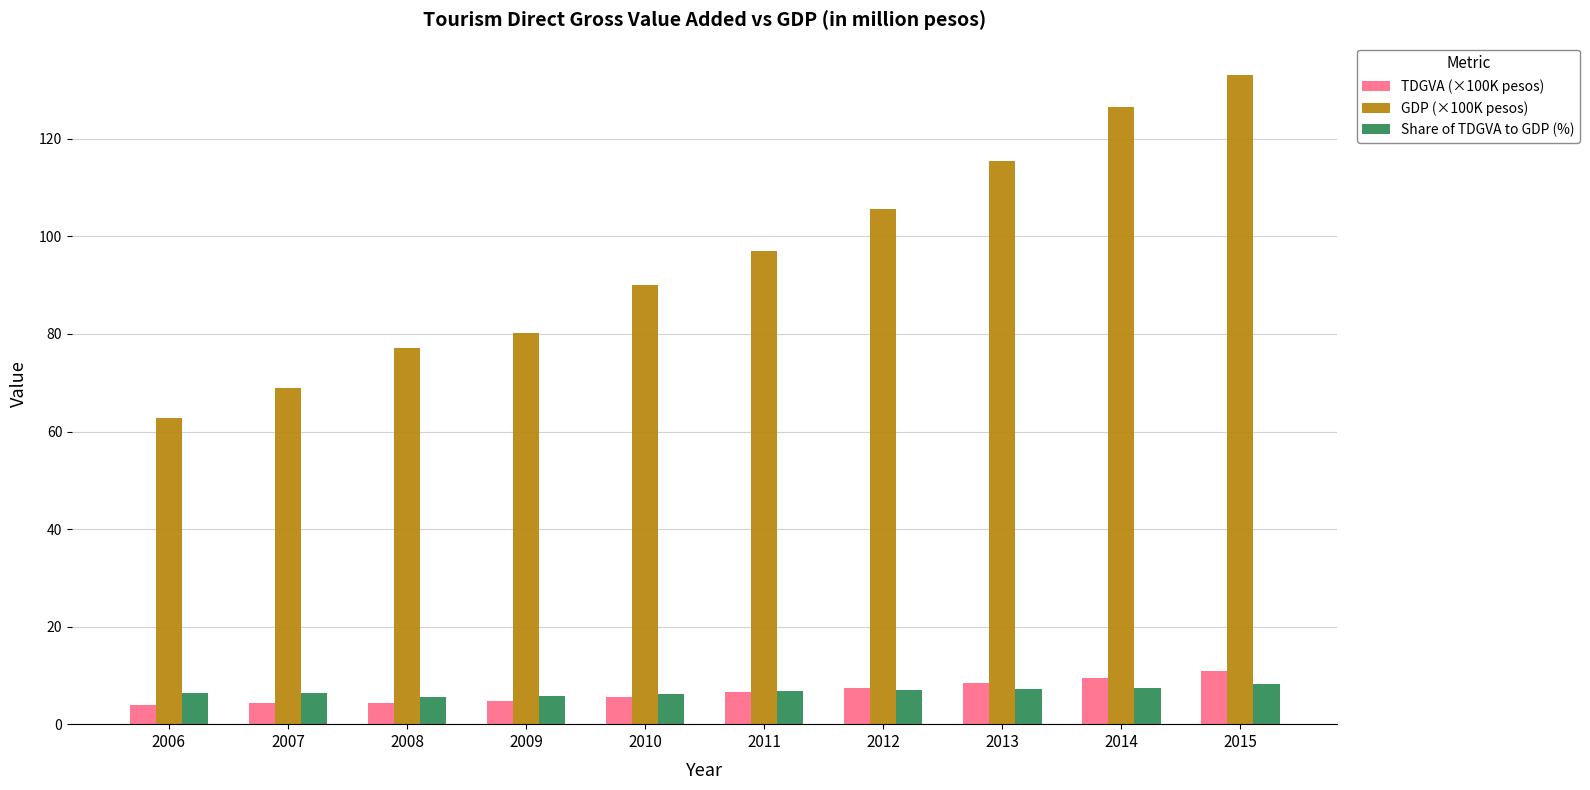

What is the smallest value displayed?

4.0